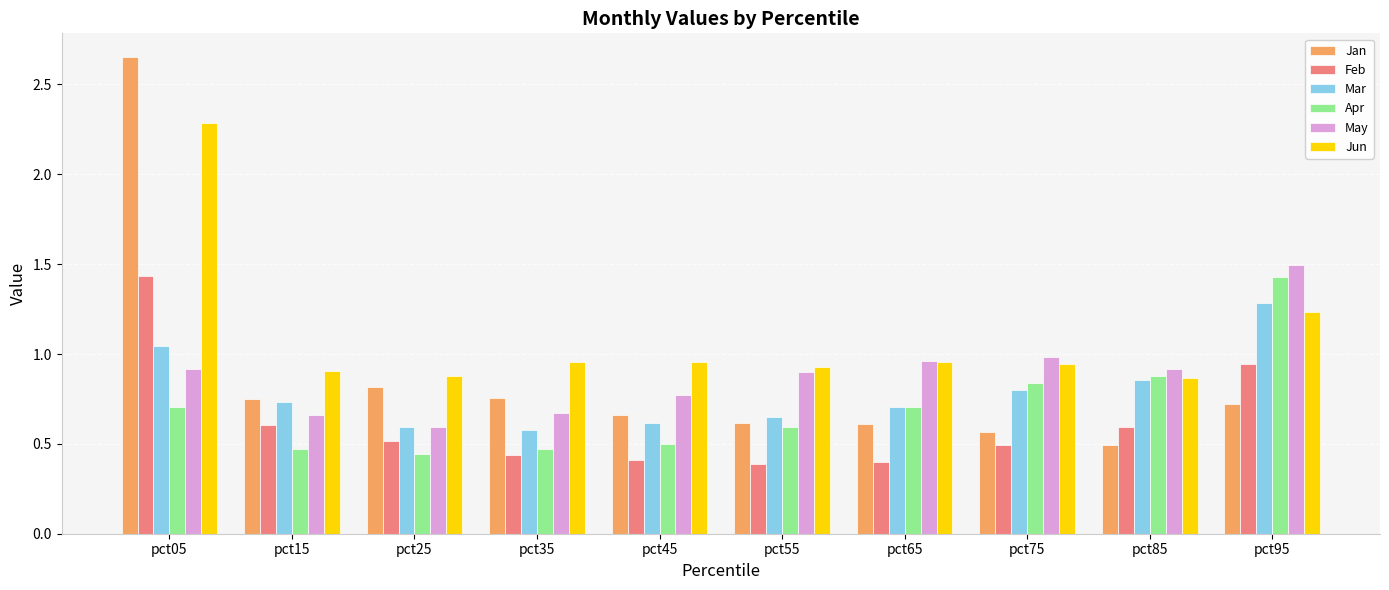

What is the total value across all series at pct55?

4.1